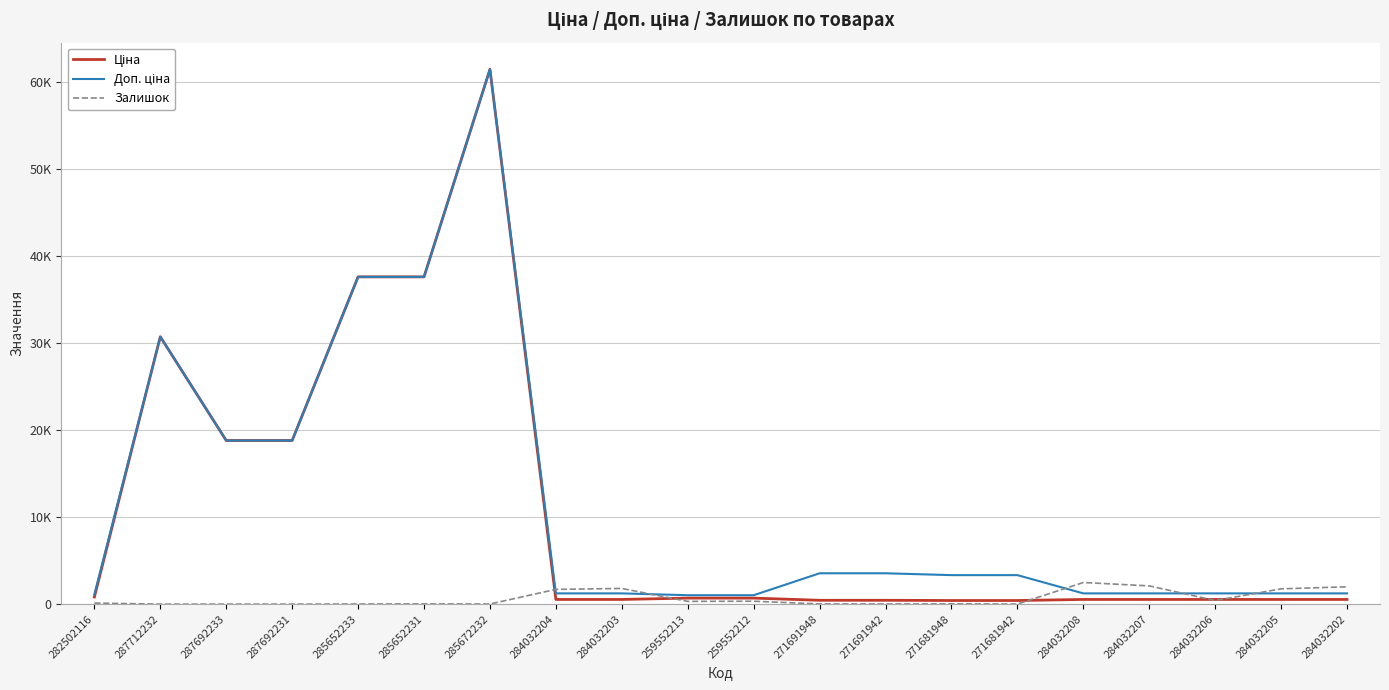

Does the chart display data point markers on the line(s)?

No